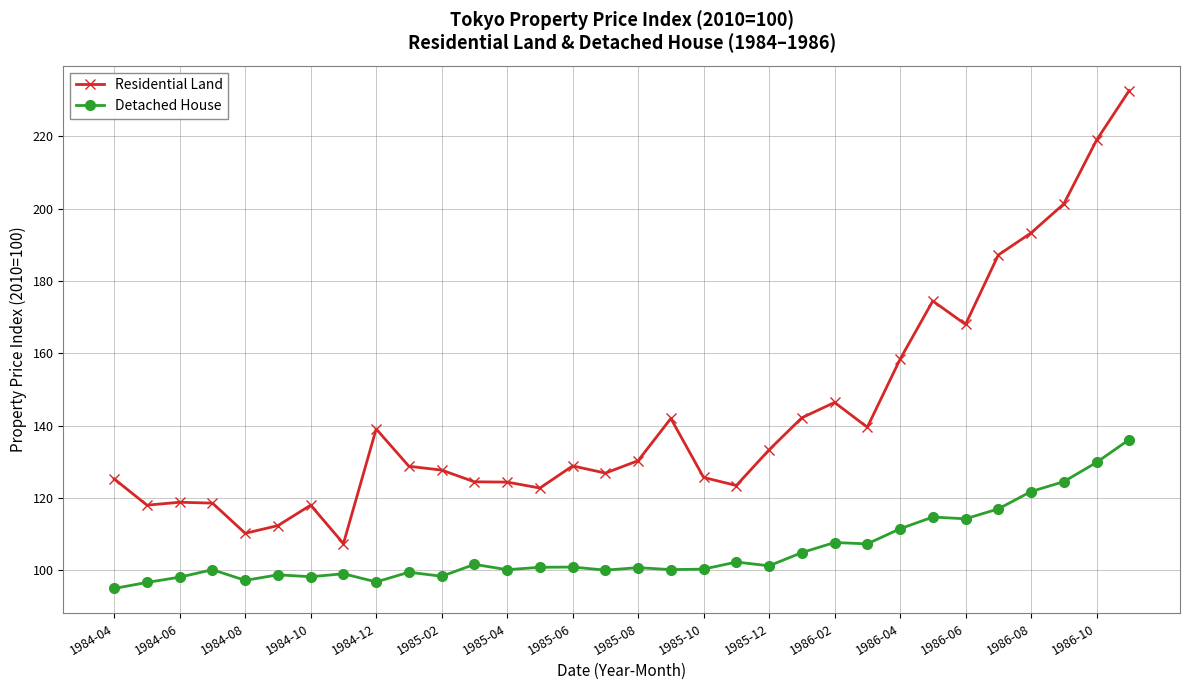

What is the smallest value displayed?

95.0